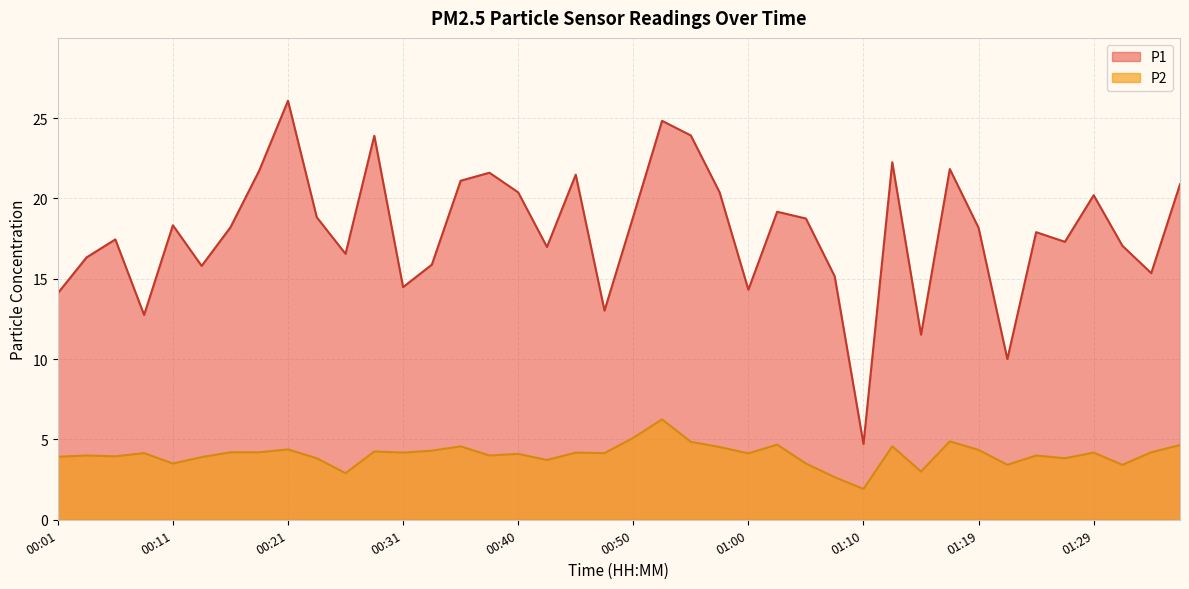

What is the average value of the P1 series?

17.9